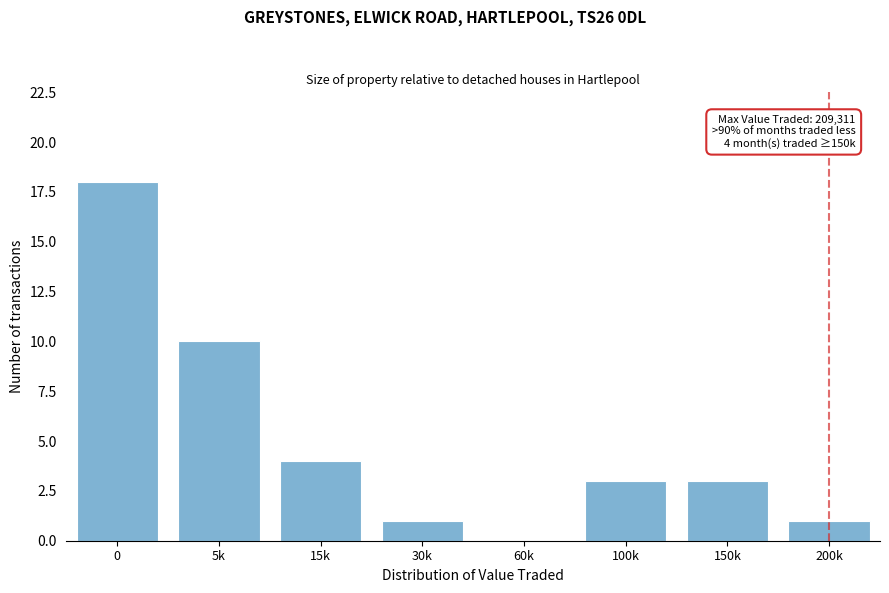

Reading left to right, extract all data points from this chart.

0=18	5k=10	15k=4	30k=1	60k=0	100k=3	150k=3	200k=1